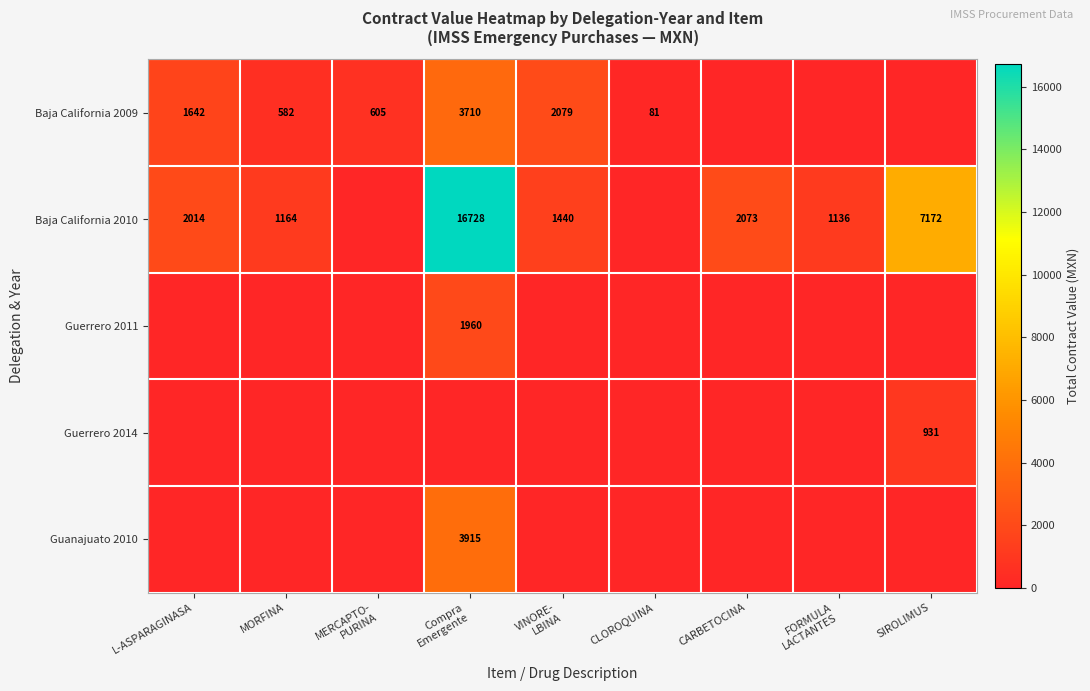

The value of Baja California 2010 at CARBETOCINA is 2073. True or false?

True